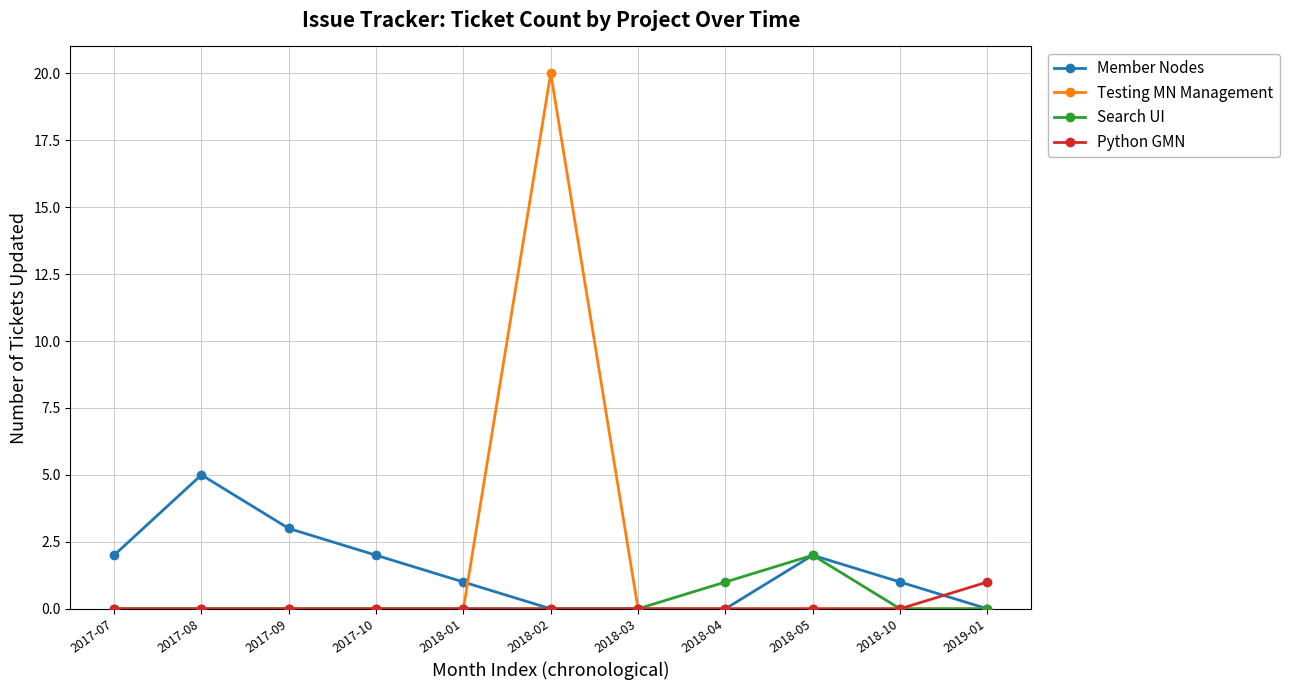

What is the difference between the Python GMN values at 2019-01 and 2018-10?

1